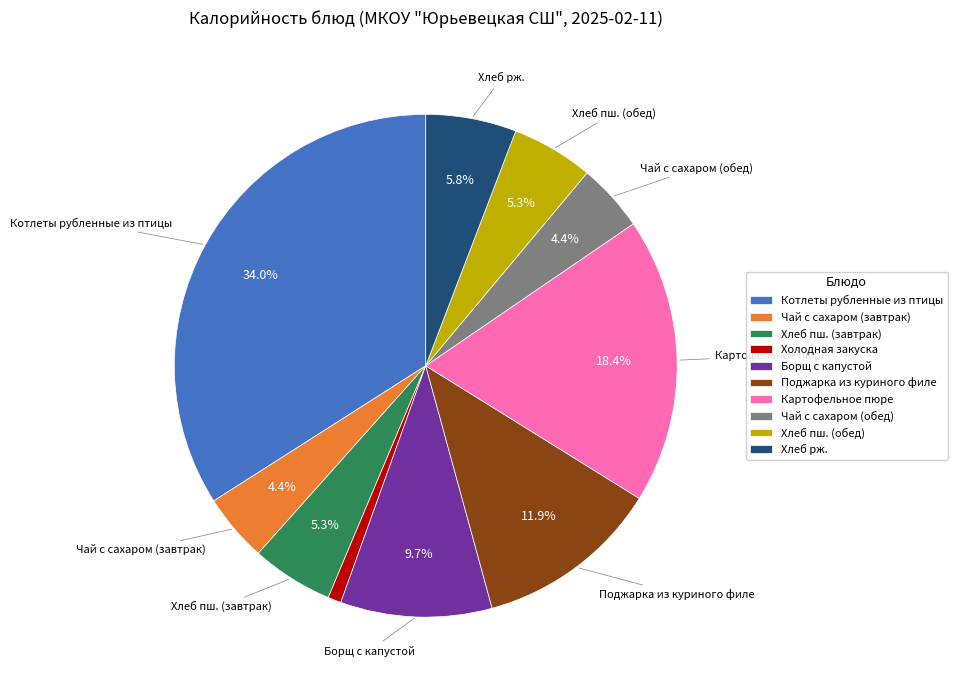

True or false: Хлеб пш. (обед) accounts for 1% of the total.

False